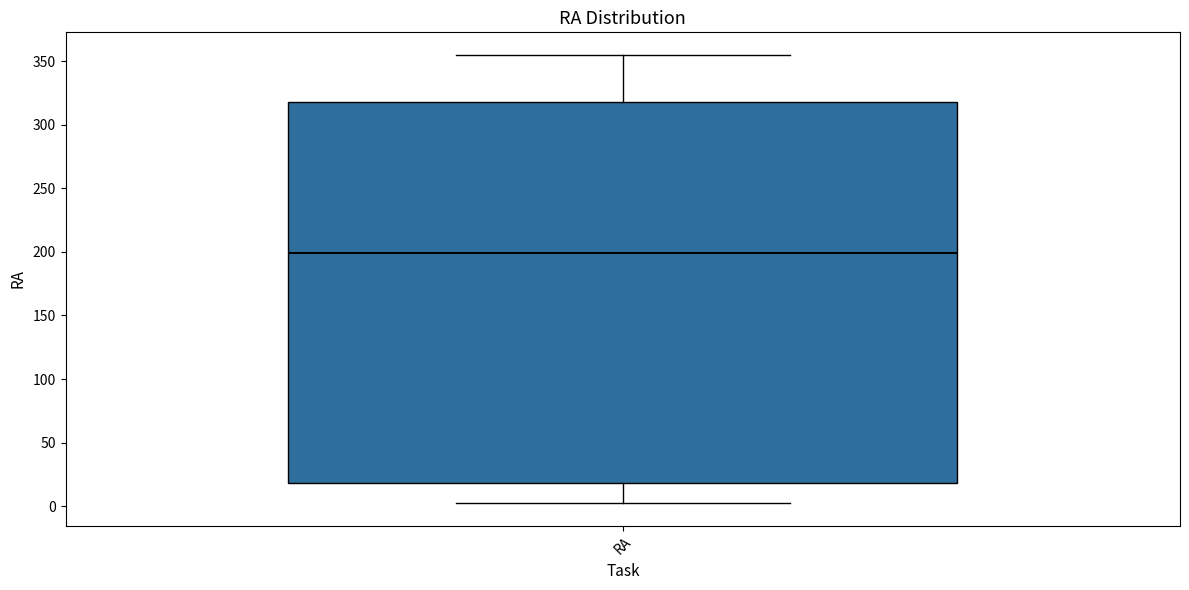

Read this box plot against the y-axis: the position of the median line, the range covered by the box, and the ends of both whiskers. The values are not printed on the chart, so give them approximately, as read against the axis.

median 200, box 20 to 320, whiskers 0 to 355